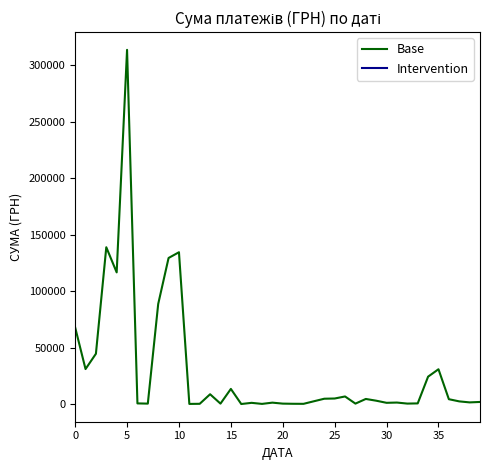

What is the difference between the maximum and minimum values?

313782.4